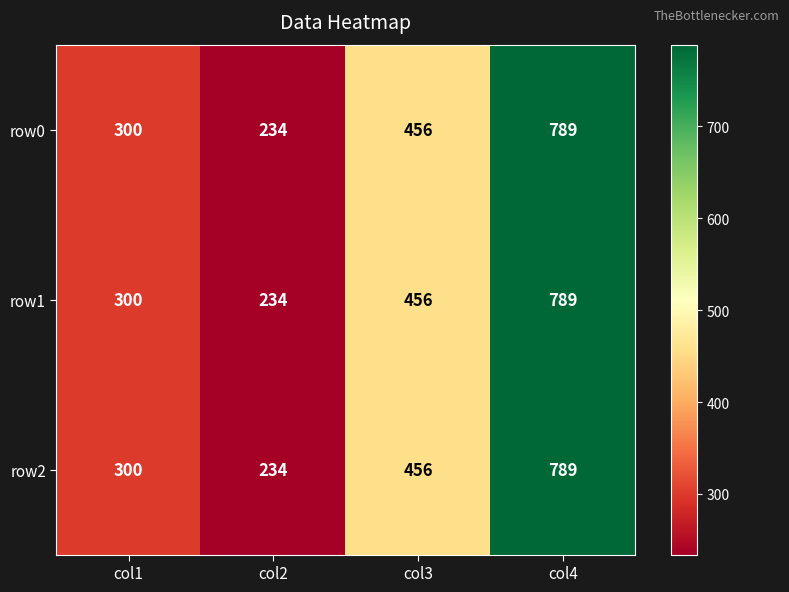

True or false: row1 has a value of 209 at col1.

False